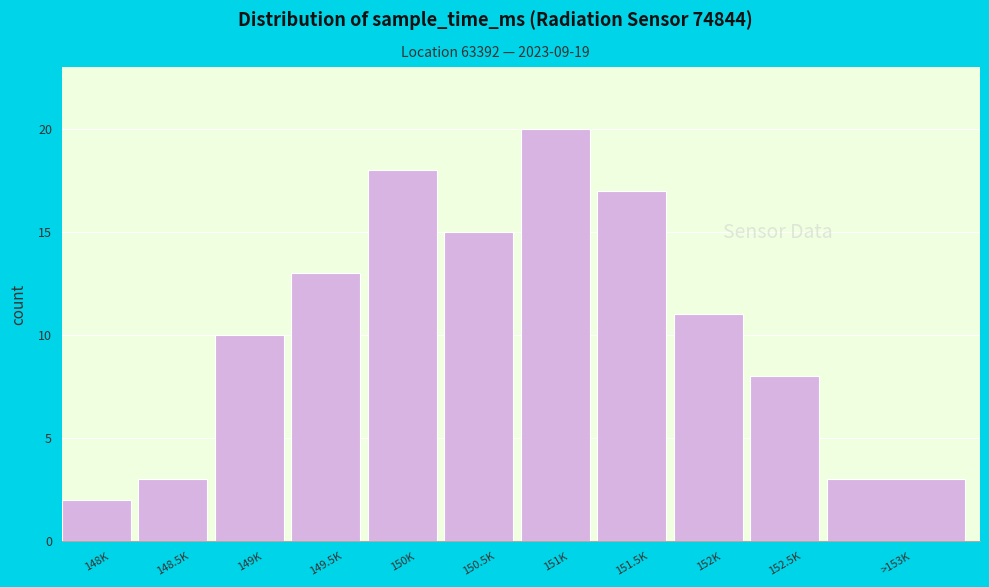

Reading left to right, what are all the values shown in this chart?

2	3	10	13	18	15	20	17	11	8	3